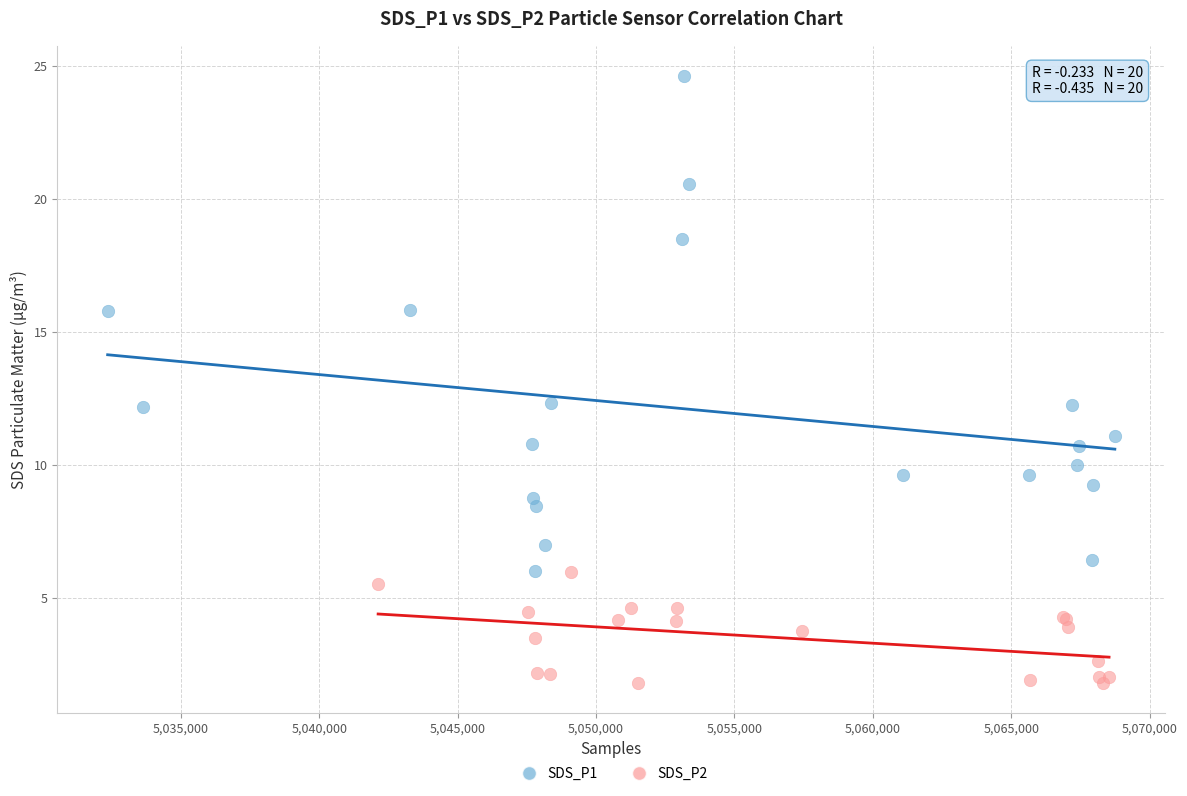

Which series contains the lowest Y value?

SDS_P2